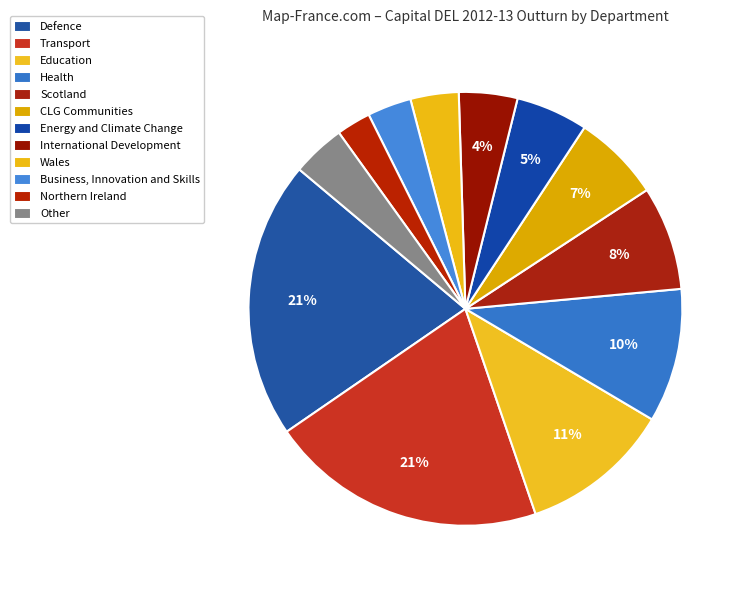

True or false: Scotland accounts for 8% of the total.

True